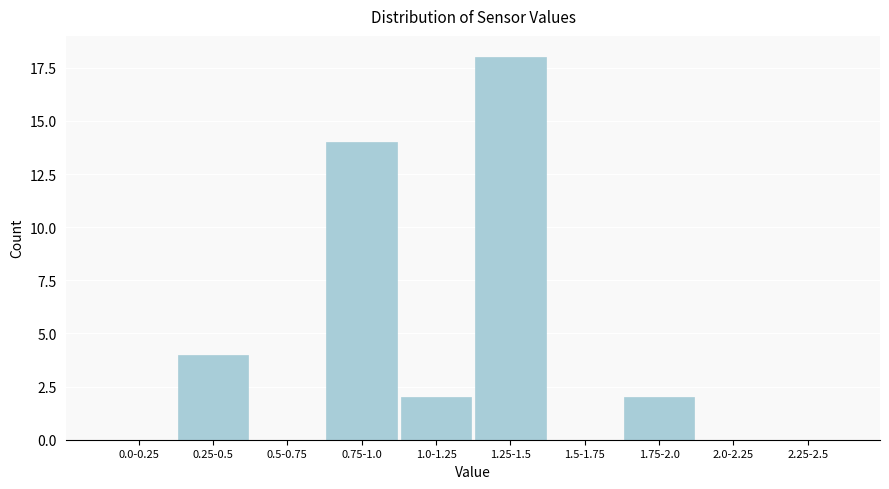

Reading right to left, transcribe all the data shown in this chart.

2.25-2.5=0	2.0-2.25=0	1.75-2.0=2	1.5-1.75=0	1.25-1.5=18	1.0-1.25=2	0.75-1.0=14	0.5-0.75=0	0.25-0.5=4	0.0-0.25=0